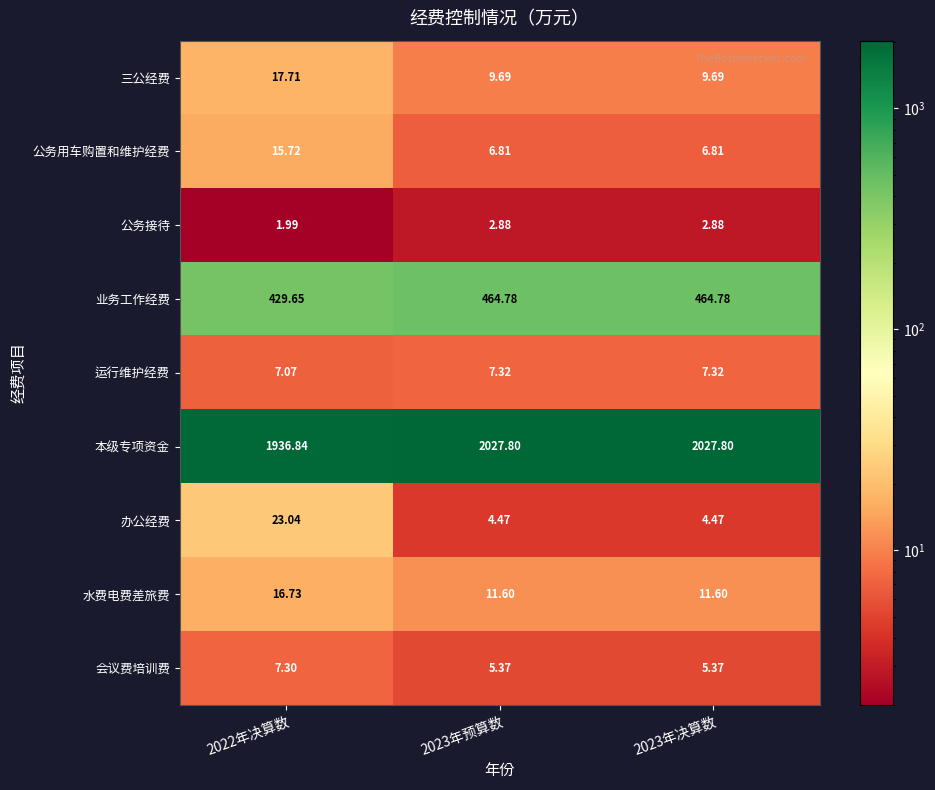

Which series has the largest total across all categories?

本级专项资金